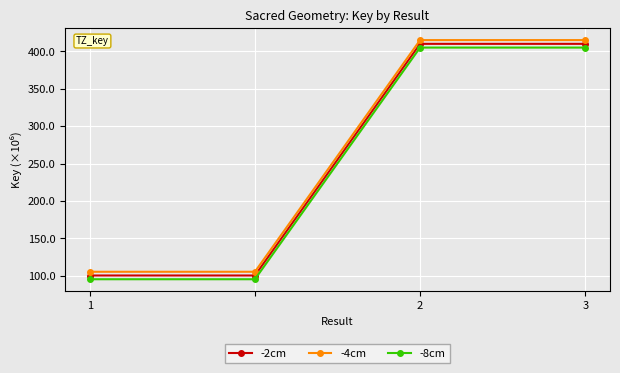

What is the difference between the maximum and minimum values in the -2cm series?

309.6